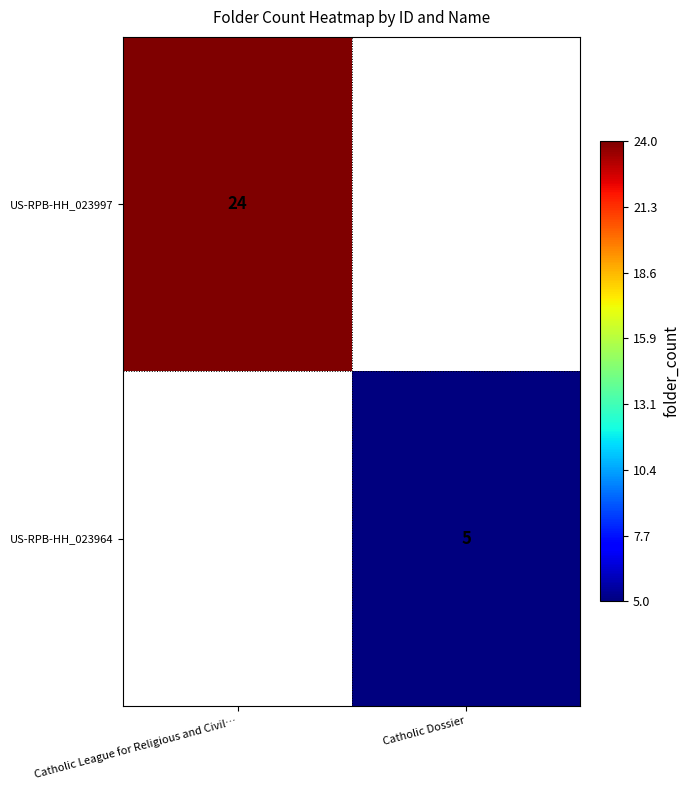

At which category is the sum across all series the highest?

Catholic League for Religious and Civil…